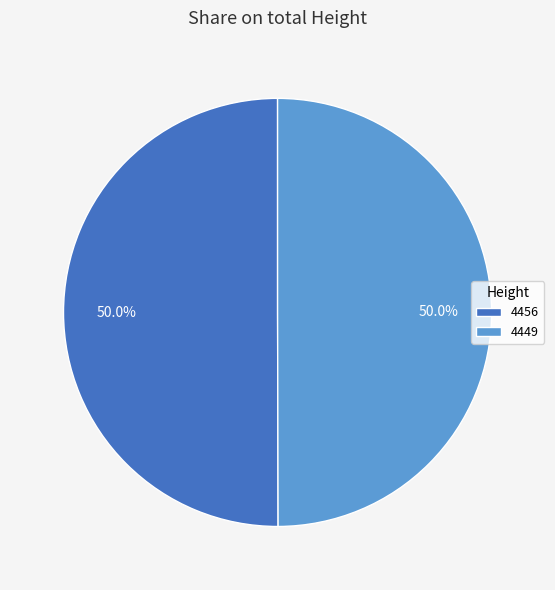

What is the ratio of the value at 4449 to the value at 4456?

1.0